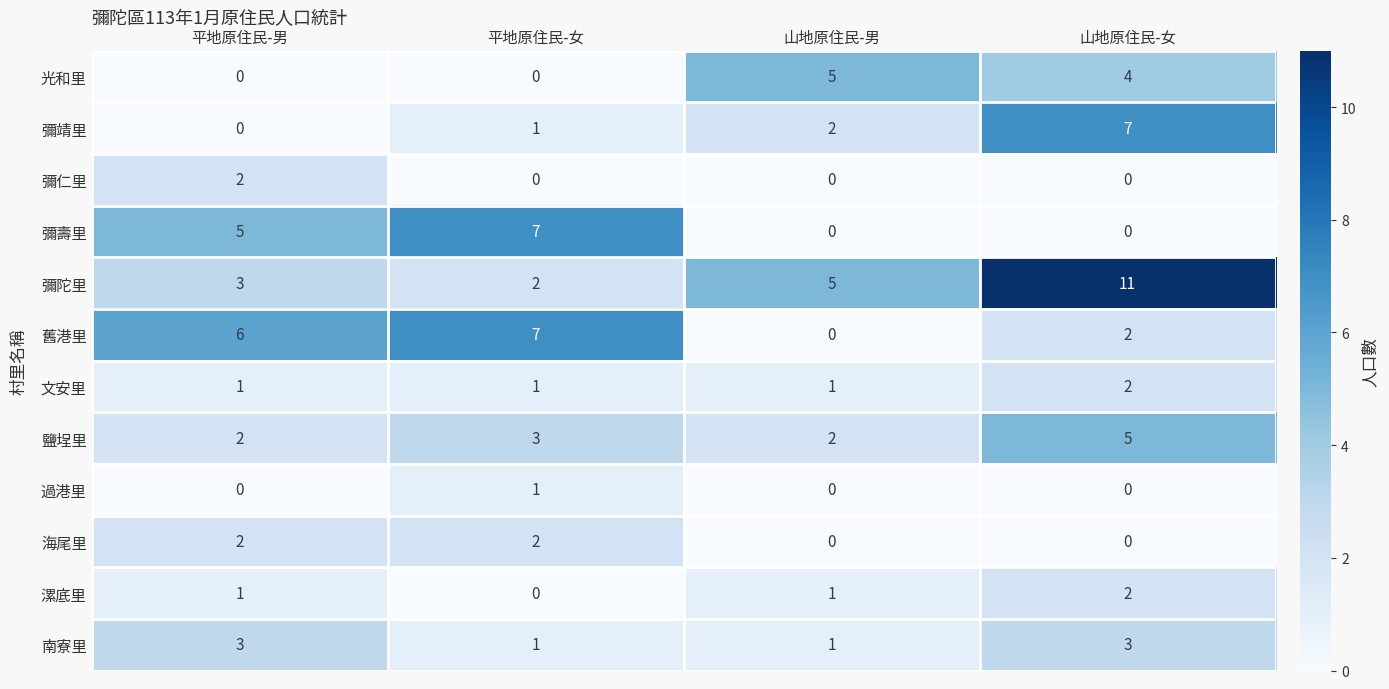

At how many categories does at least one series exceed 0?

4